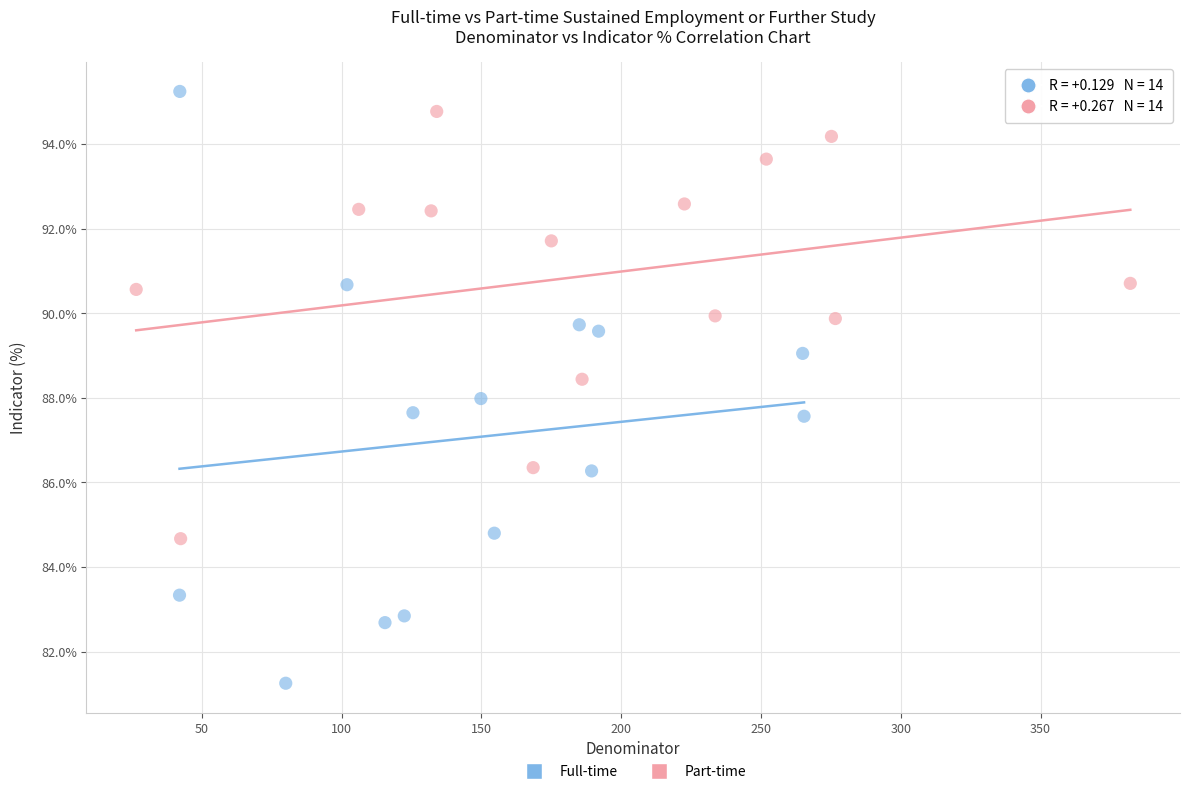

Which series reaches the minimum Y coordinate?

Full-time